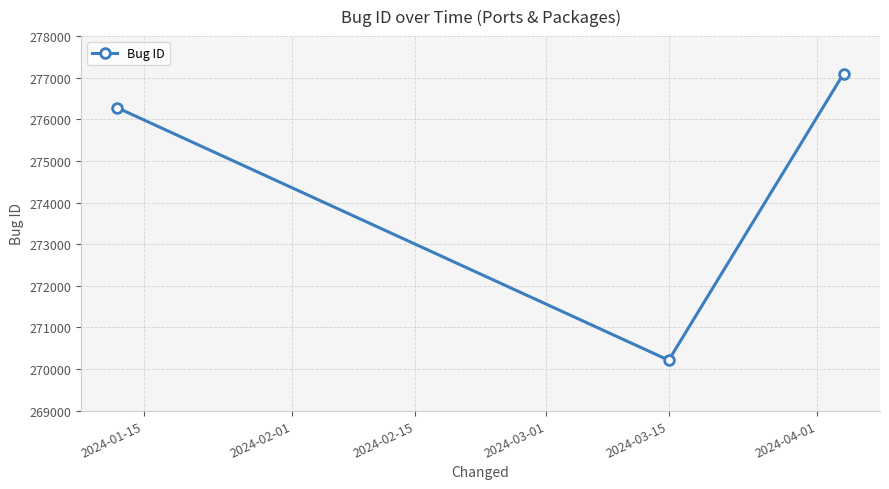

What is the value of the 3rd point from the left?

277101